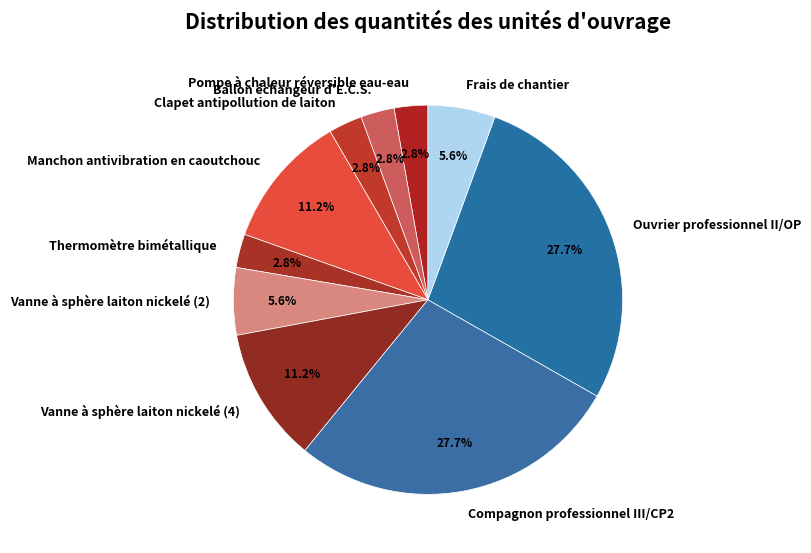

To the nearest percent, what is the difference between the largest and smallest slice percentages?

25%